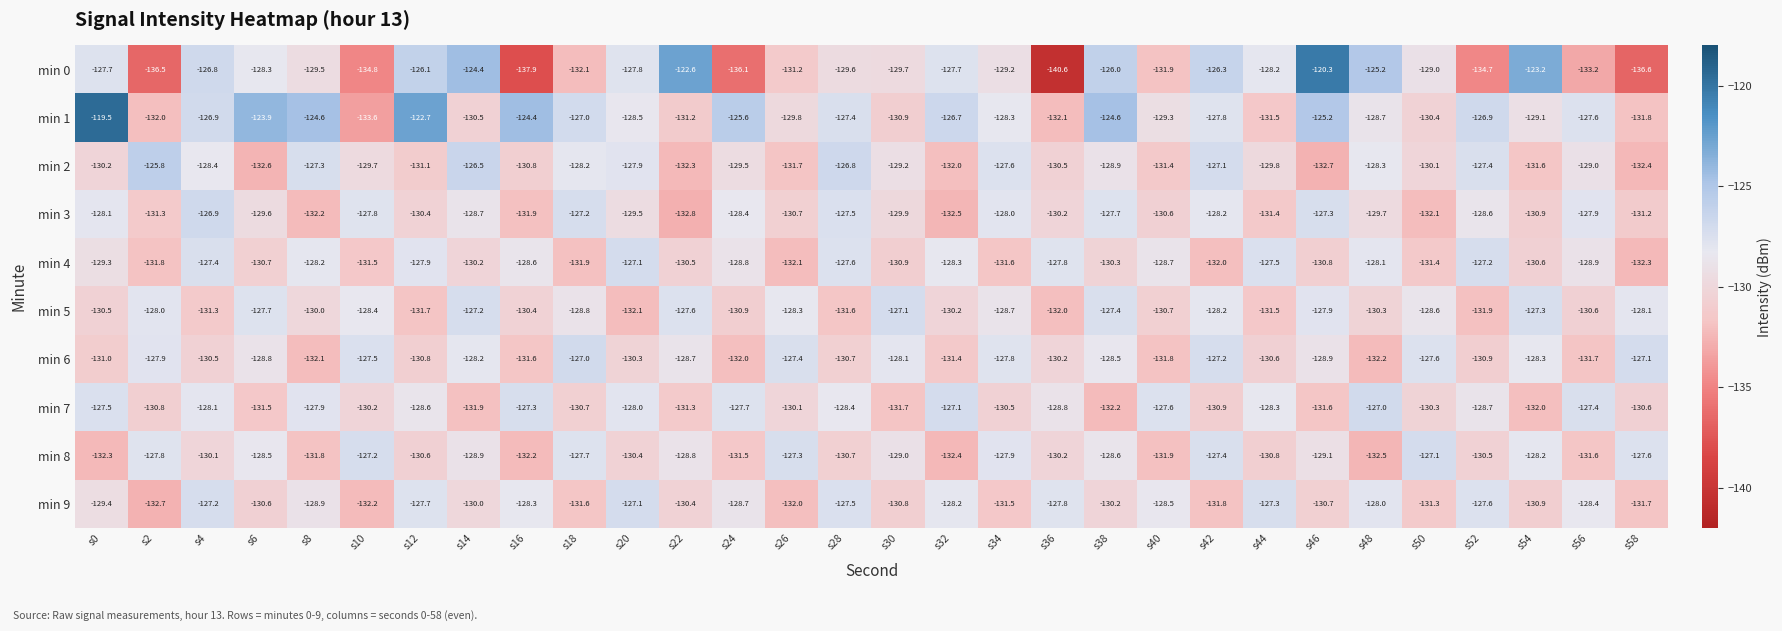

What is the maximum value shown in the chart?

-119.5